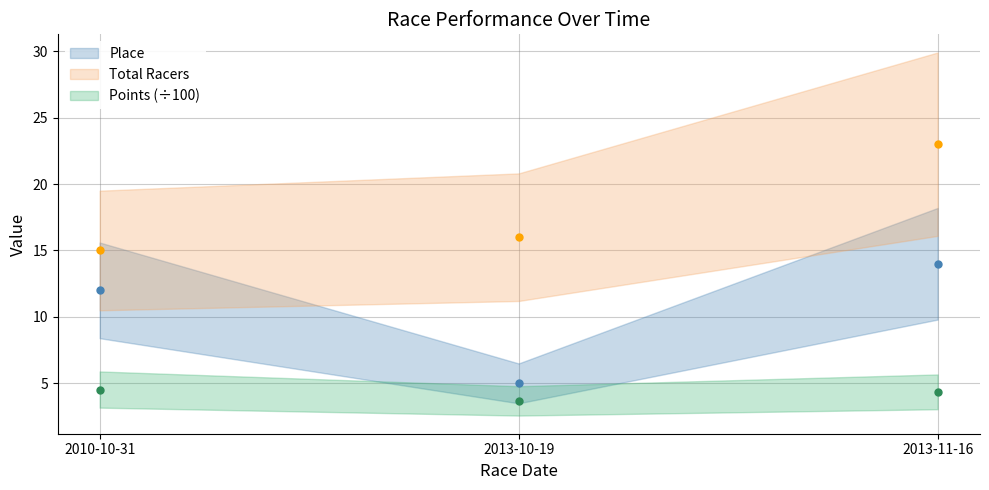

The value of Total Racers at 2013-10-19 is 21.6. True or false?

False